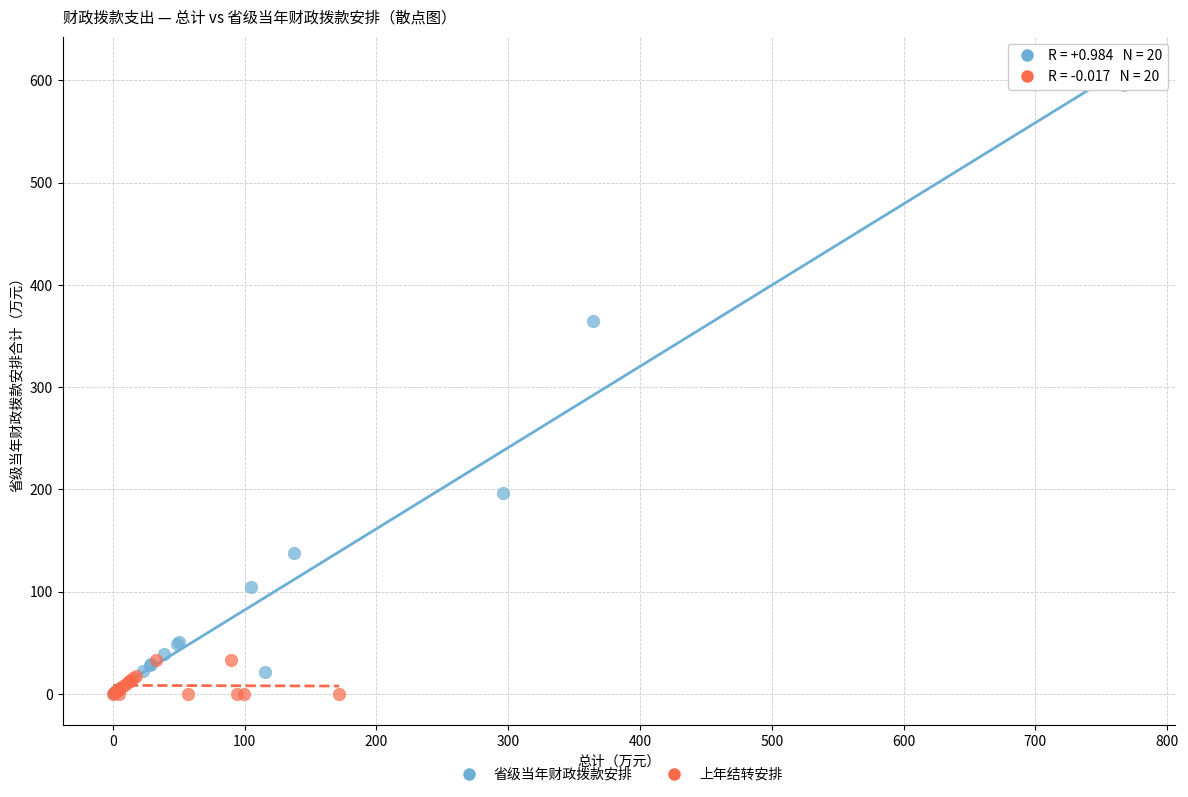

Which series reaches the maximum Y coordinate?

省级当年财政拨款安排